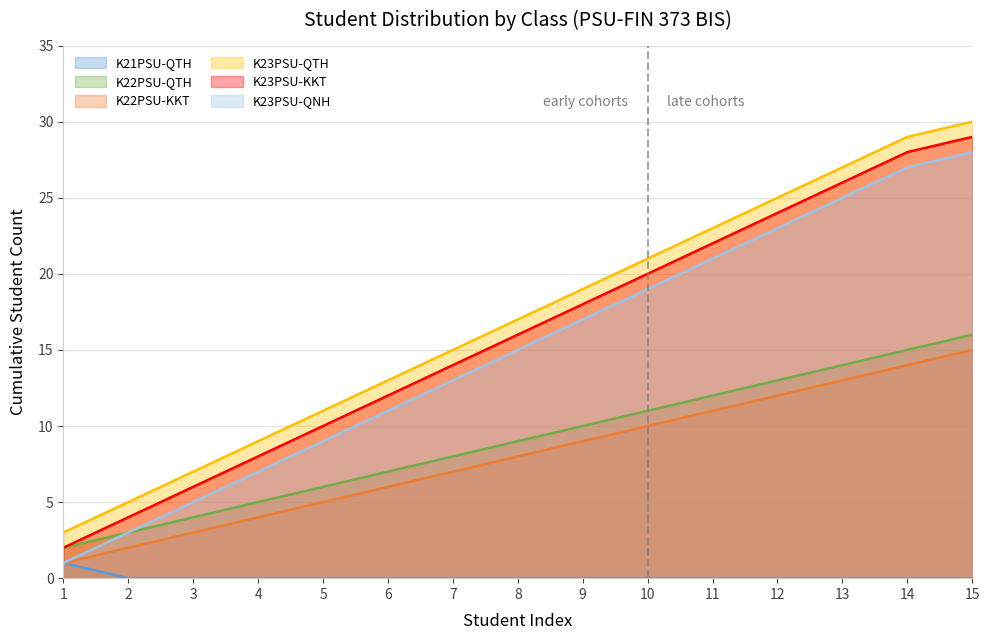

True or false: K22PSU-QTH and K23PSU-QTH intersect in this chart.

False